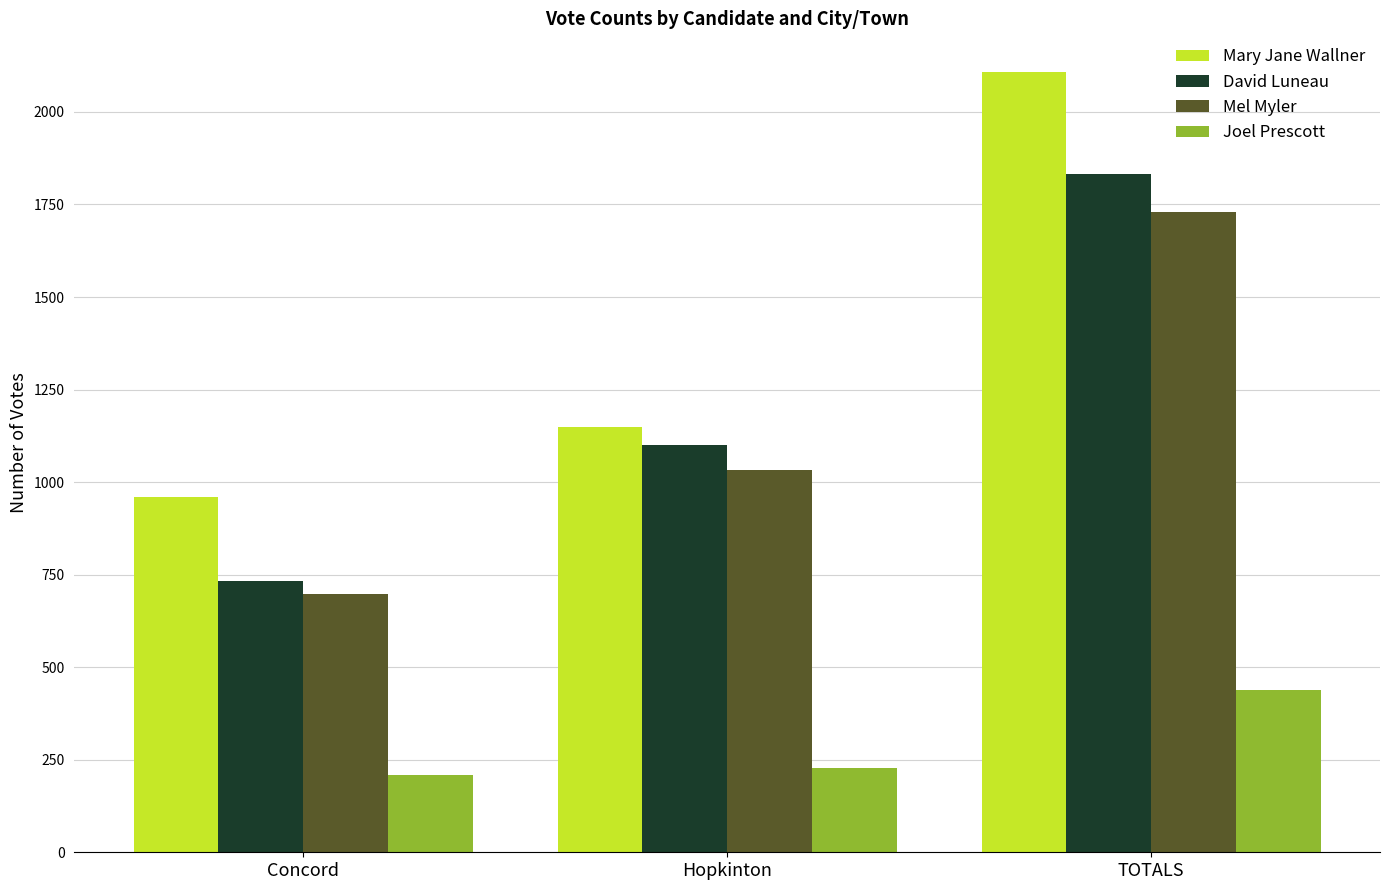

What is the greatest value displayed?

2107